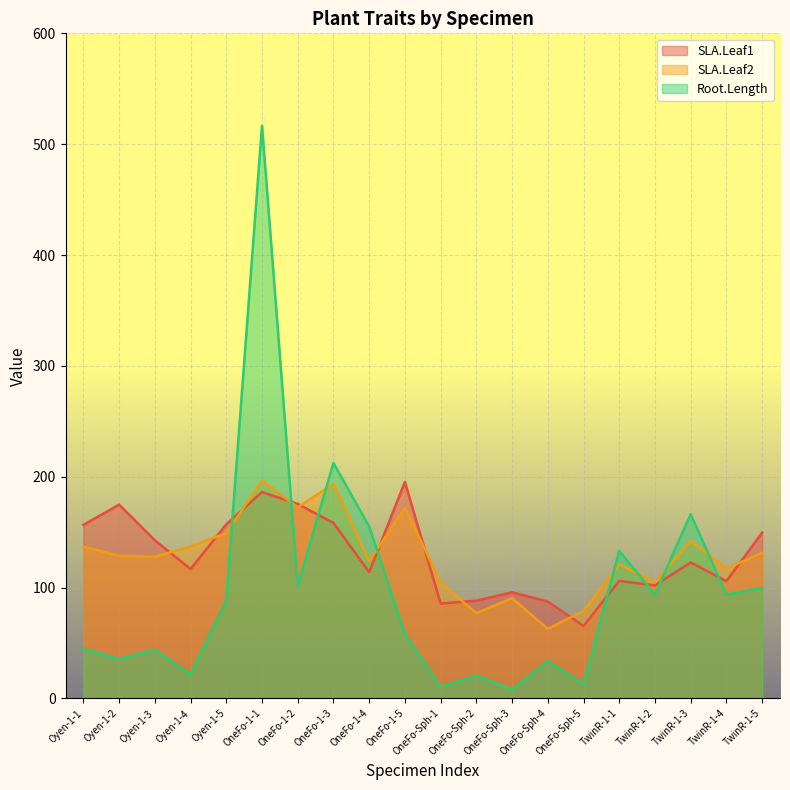

Reading left to right, transcribe all the data shown in this chart.

SLA.Leaf1: Oyen-1-1=156.5	Oyen-1-2=174.8	Oyen-1-3=142.7	Oyen-1-4=116.7	Oyen-1-5=157.1	OneFo-1-1=186.2	OneFo-1-2=175.4	OneFo-1-3=158.3	OneFo-1-4=113.9	OneFo-1-5=195.3	OneFo-Sph-1=85.6	OneFo-Sph-2=88.2	OneFo-Sph-3=95.7	OneFo-Sph-4=87.4	OneFo-Sph-5=65.4	TwinR-1-1=106.0	TwinR-1-2=101.9	TwinR-1-3=122.6	TwinR-1-4=105.8	TwinR-1-5=149.5
SLA.Leaf2: Oyen-1-1=136.9	Oyen-1-2=128.7	Oyen-1-3=127.8	Oyen-1-4=137.0	Oyen-1-5=149.2	OneFo-1-1=196.3	OneFo-1-2=172.4	OneFo-1-3=193.5	OneFo-1-4=123.9	OneFo-1-5=172.0	OneFo-Sph-1=104.7	OneFo-Sph-2=76.9	OneFo-Sph-3=90.5	OneFo-Sph-4=62.7	OneFo-Sph-5=79.1	TwinR-1-1=121.0	TwinR-1-2=104.6	TwinR-1-3=141.9	TwinR-1-4=117.2	TwinR-1-5=131.2
Root.Length: Oyen-1-1=44.5	Oyen-1-2=35.8	Oyen-1-3=43.9	Oyen-1-4=21.5	Oyen-1-5=88.8	OneFo-1-1=516.7	OneFo-1-2=101.7	OneFo-1-3=212.4	OneFo-1-4=155.0	OneFo-1-5=58.3	OneFo-Sph-1=10.2	OneFo-Sph-2=20.6	OneFo-Sph-3=8.1	OneFo-Sph-4=33.6	OneFo-Sph-5=12.9	TwinR-1-1=133.0	TwinR-1-2=93.8	TwinR-1-3=166.3	TwinR-1-4=93.6	TwinR-1-5=99.7